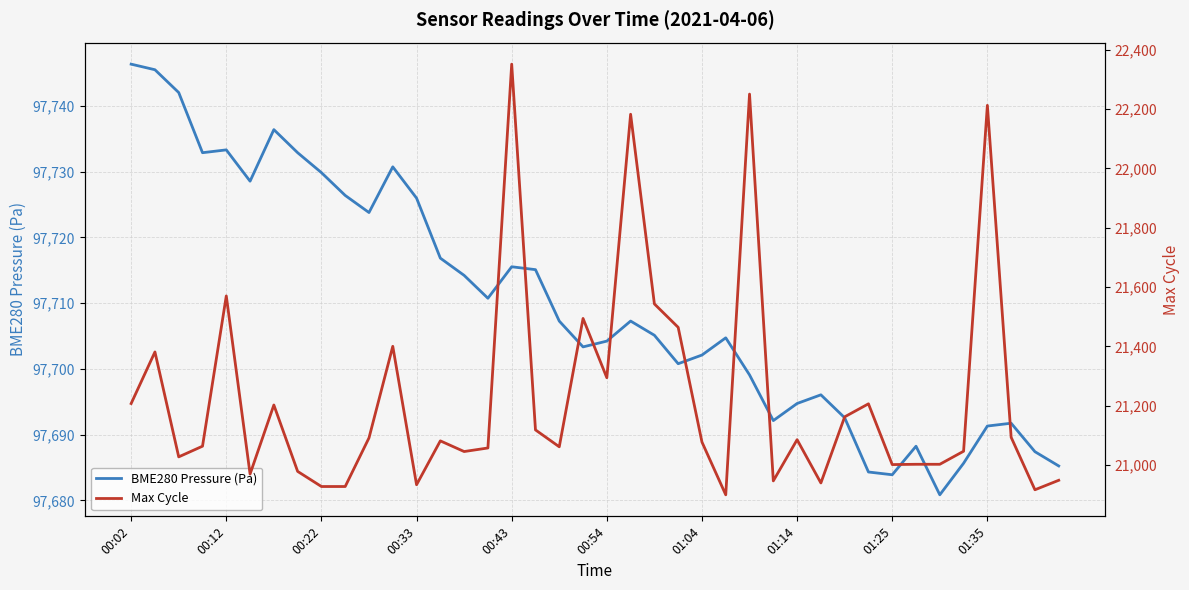

At how many categories does at least one series exceed 66313?

40